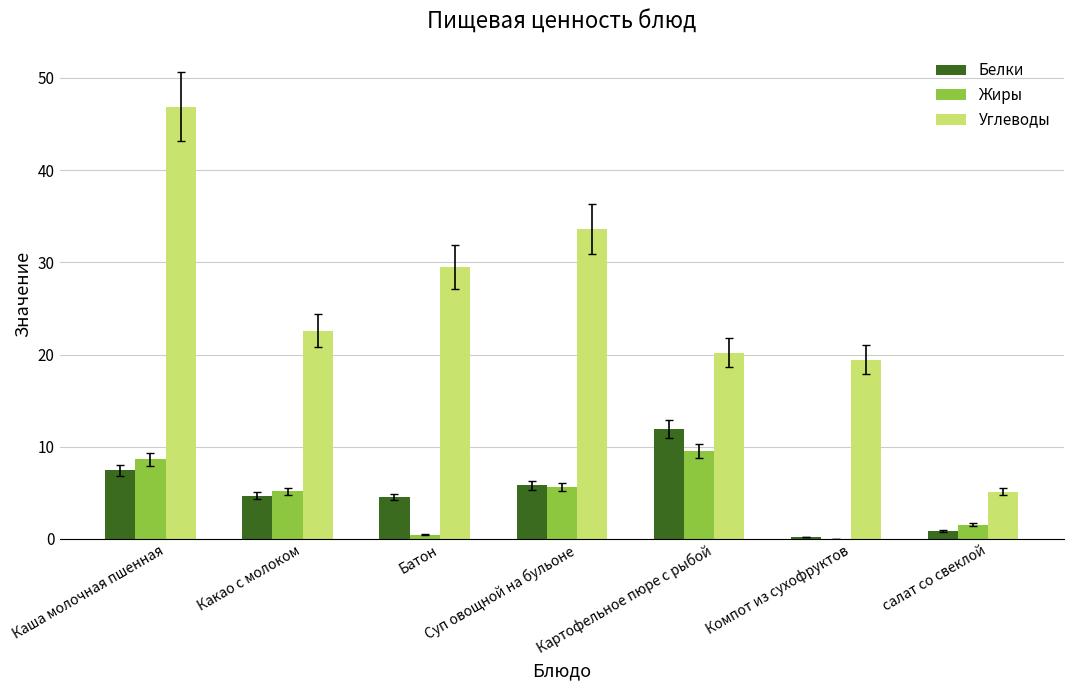

What is the sum of all Белки values?

35.5